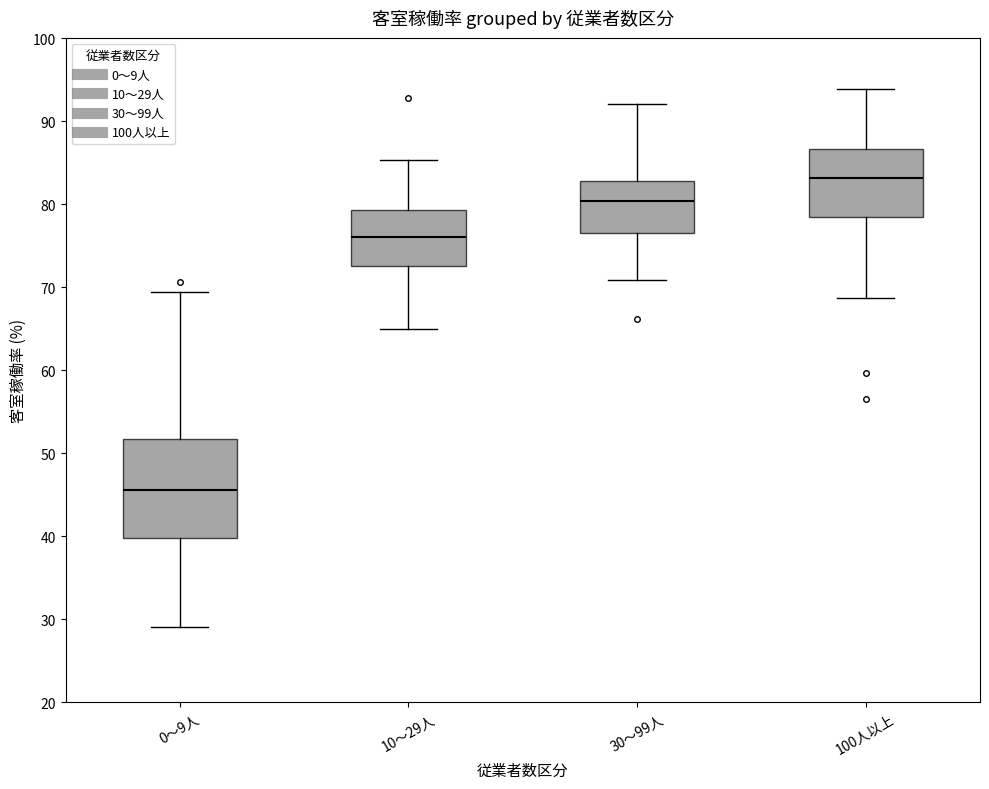

Where is the upper edge of the box for 10～29人 on the y-axis? The values are not printed on the chart, so give them approximately, as read against the axis.

79